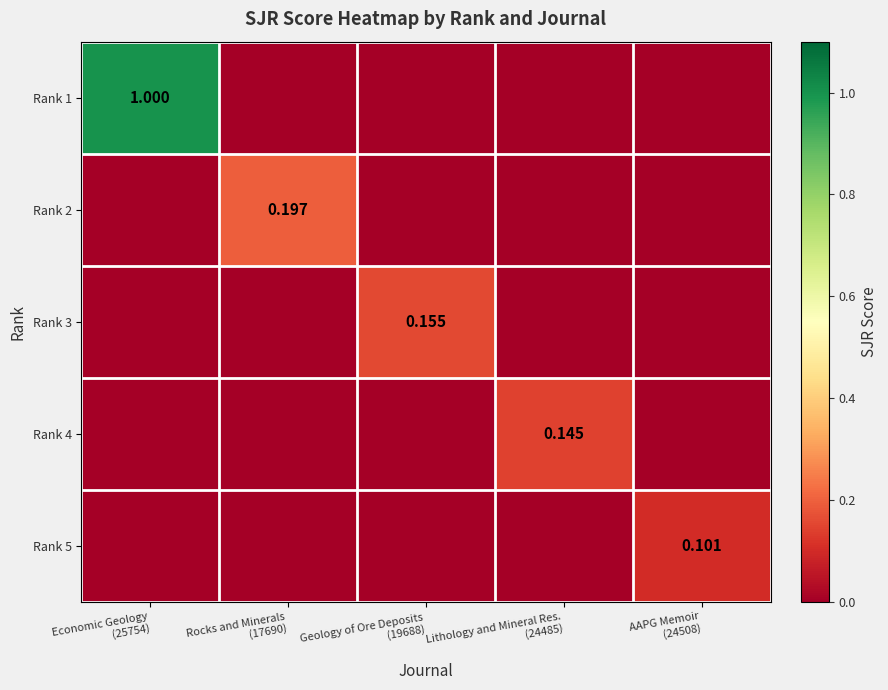

True or false: Rank 3 has a value of -0.1 at Lithology and Mineral Res. (24485).

False